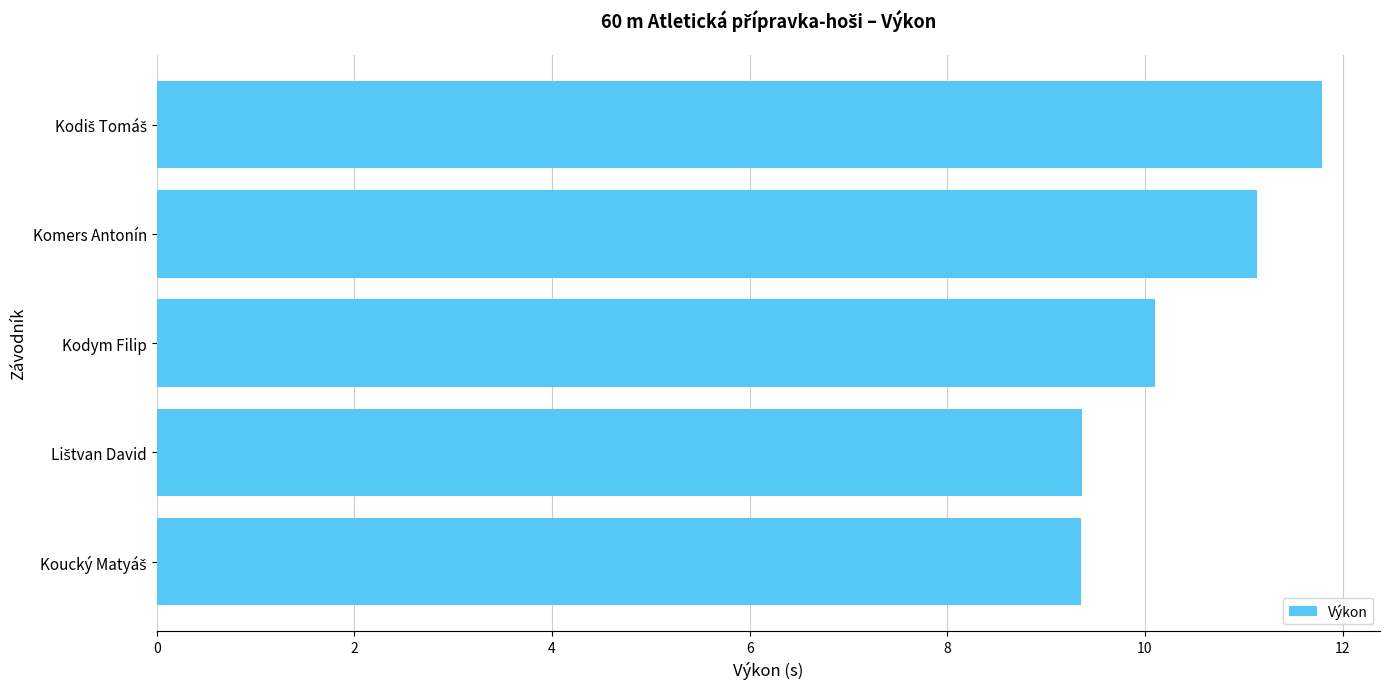

What is the greatest value displayed?

11.8